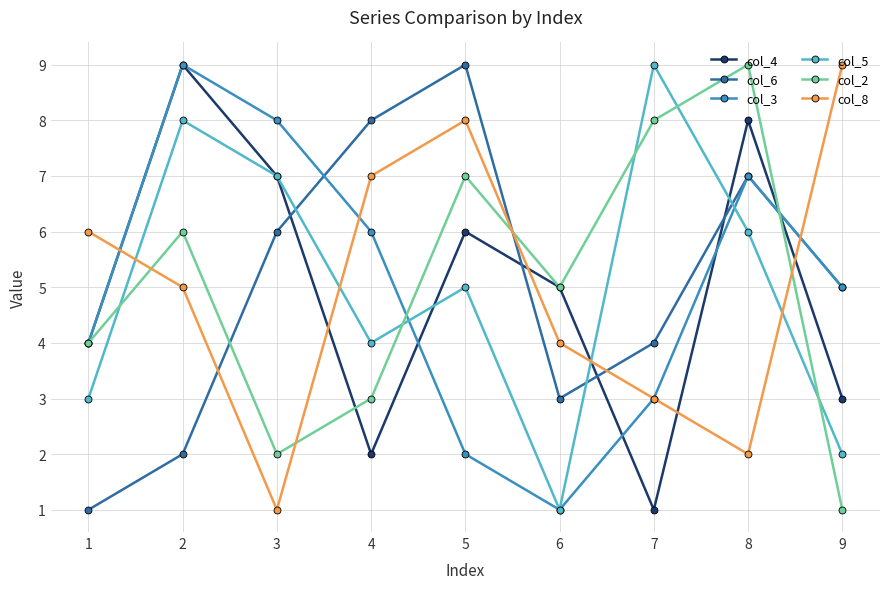

Where do col_8 and col_4 first cross each other?

1 and 2